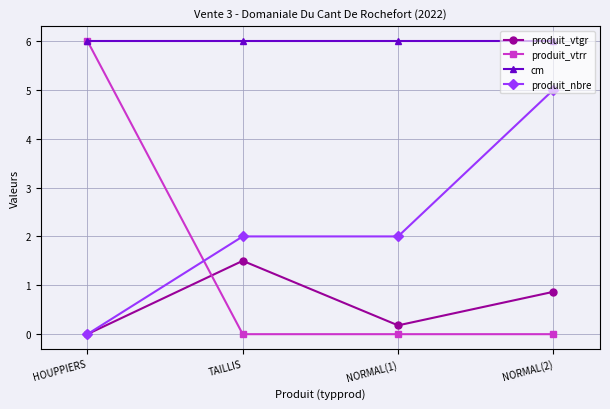

At TAILLIS, list the series in order from largest to smallest.

cm, produit_nbre, produit_vtgr, produit_vtrr